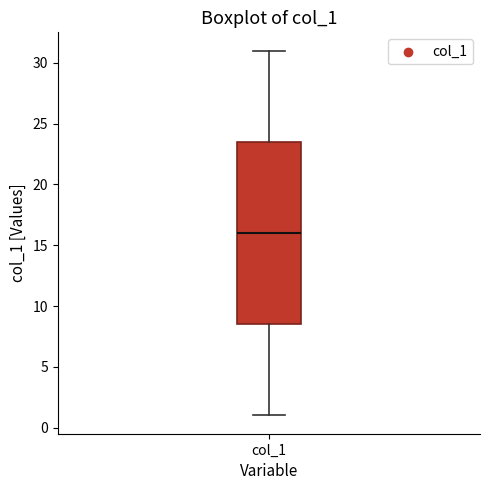

Where does the upper whisker of the box for col_1 end on the y-axis? The values are not printed on the chart, so give them approximately, as read against the axis.

31.0